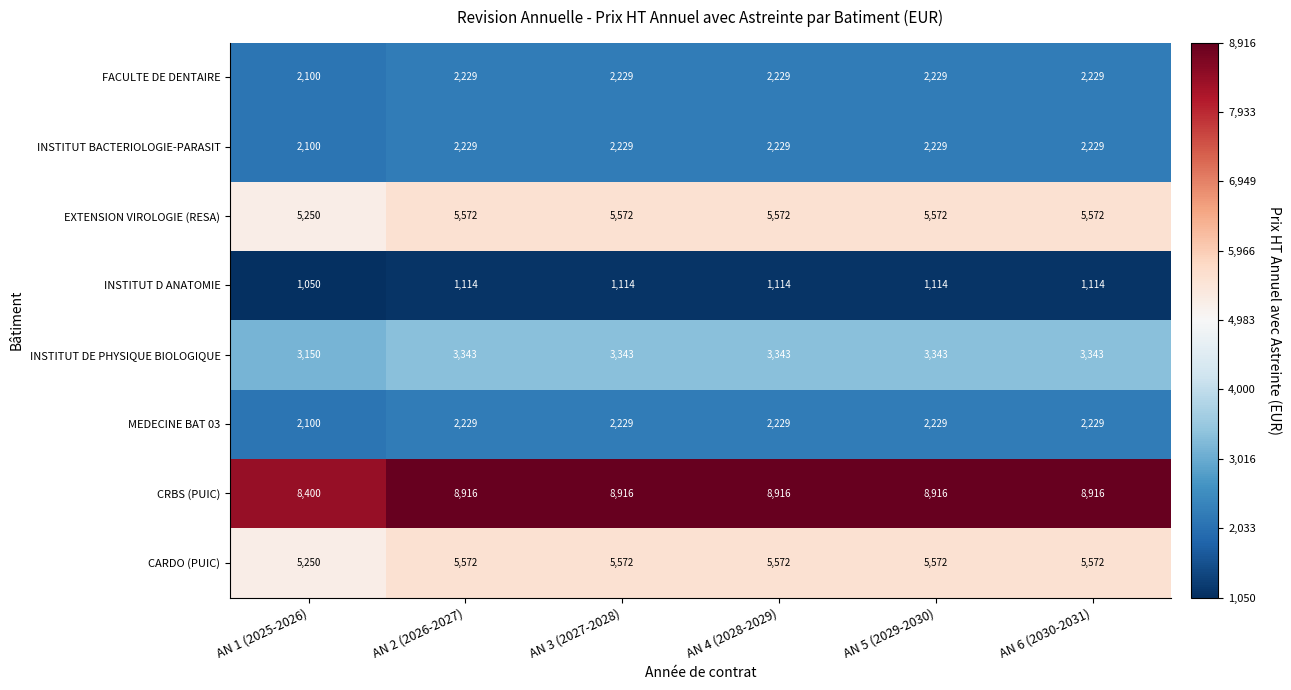

Where is INSTITUT D ANATOMIE nearest to the value 1082?

AN 1 (2025-2026)